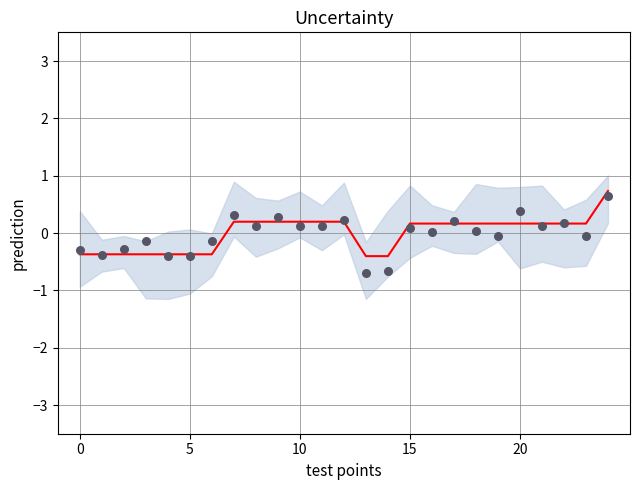

Which series has the largest total across all categories?

prediction